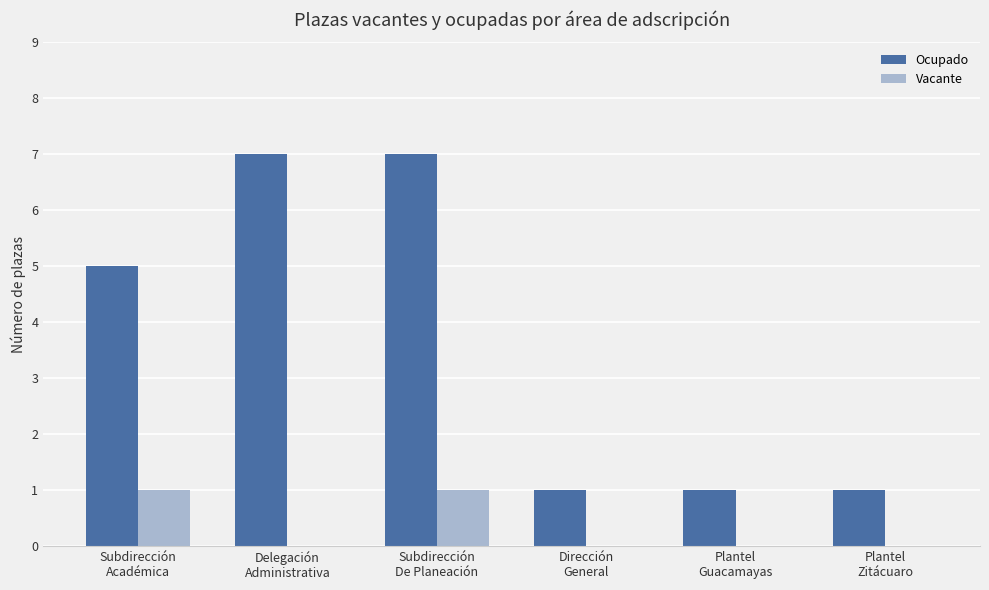

How many groups of bars are there?

6